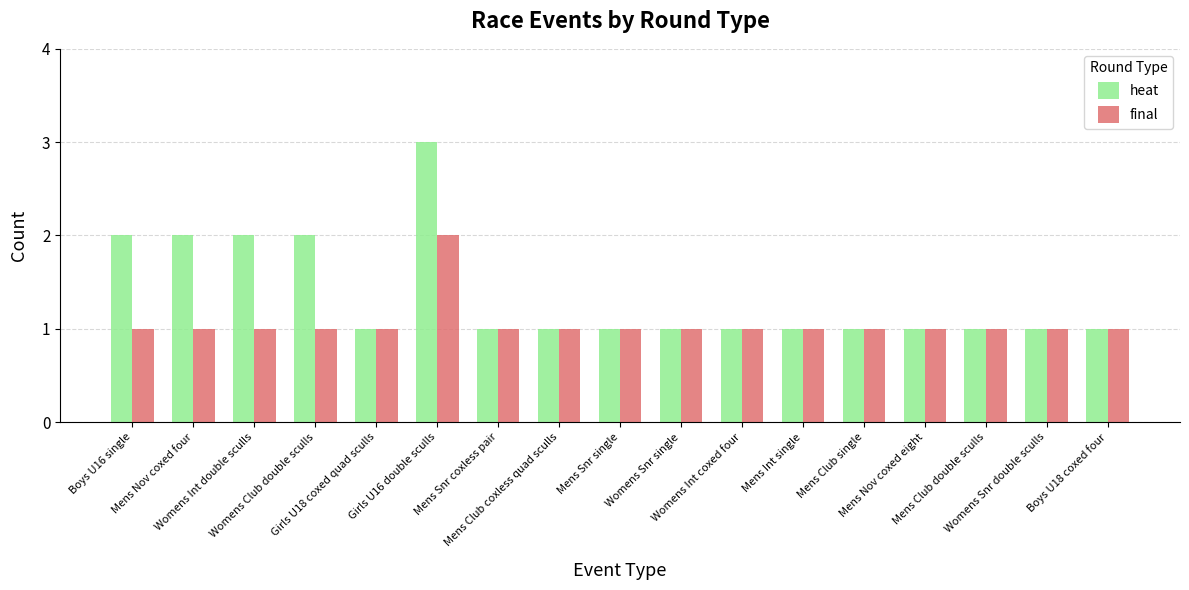

How many bars are there in each group?

2